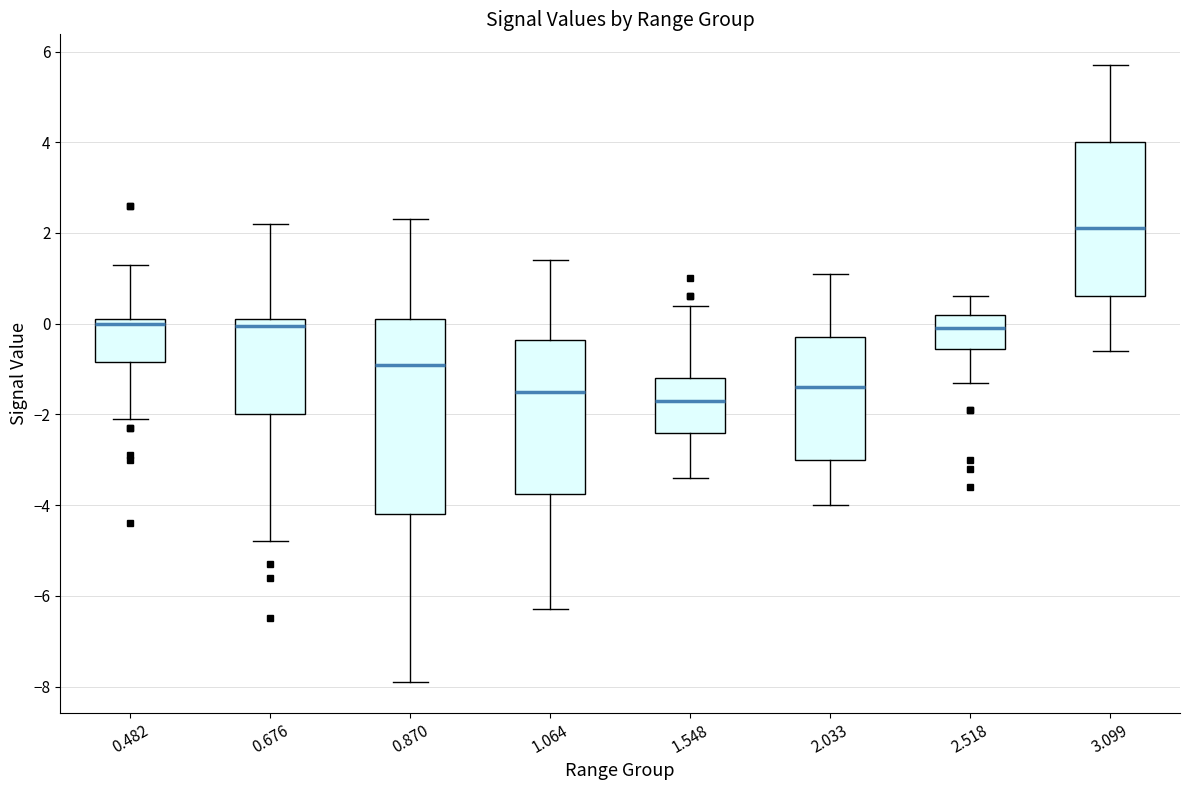

Which box's median line is the highest?

3.099